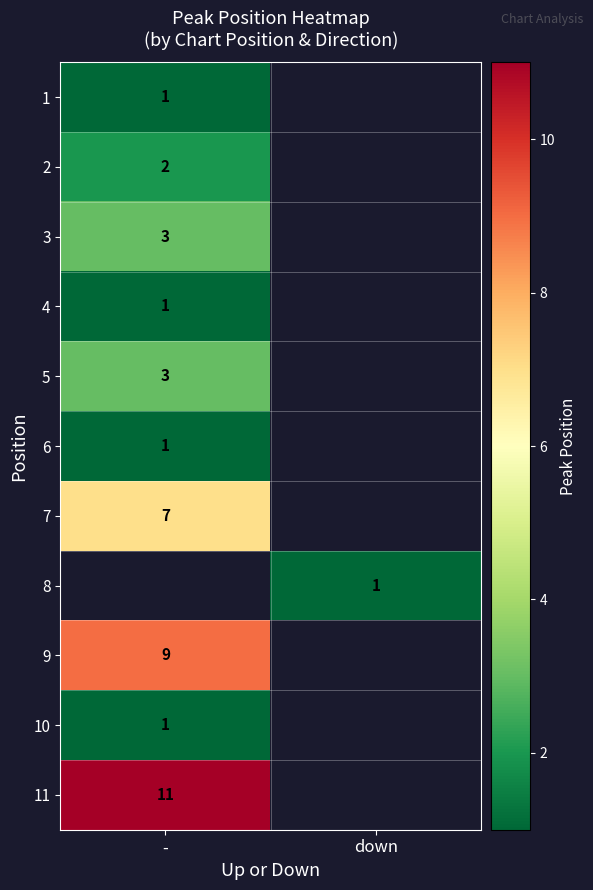

Is it true that 11 equals 11 at -?

True